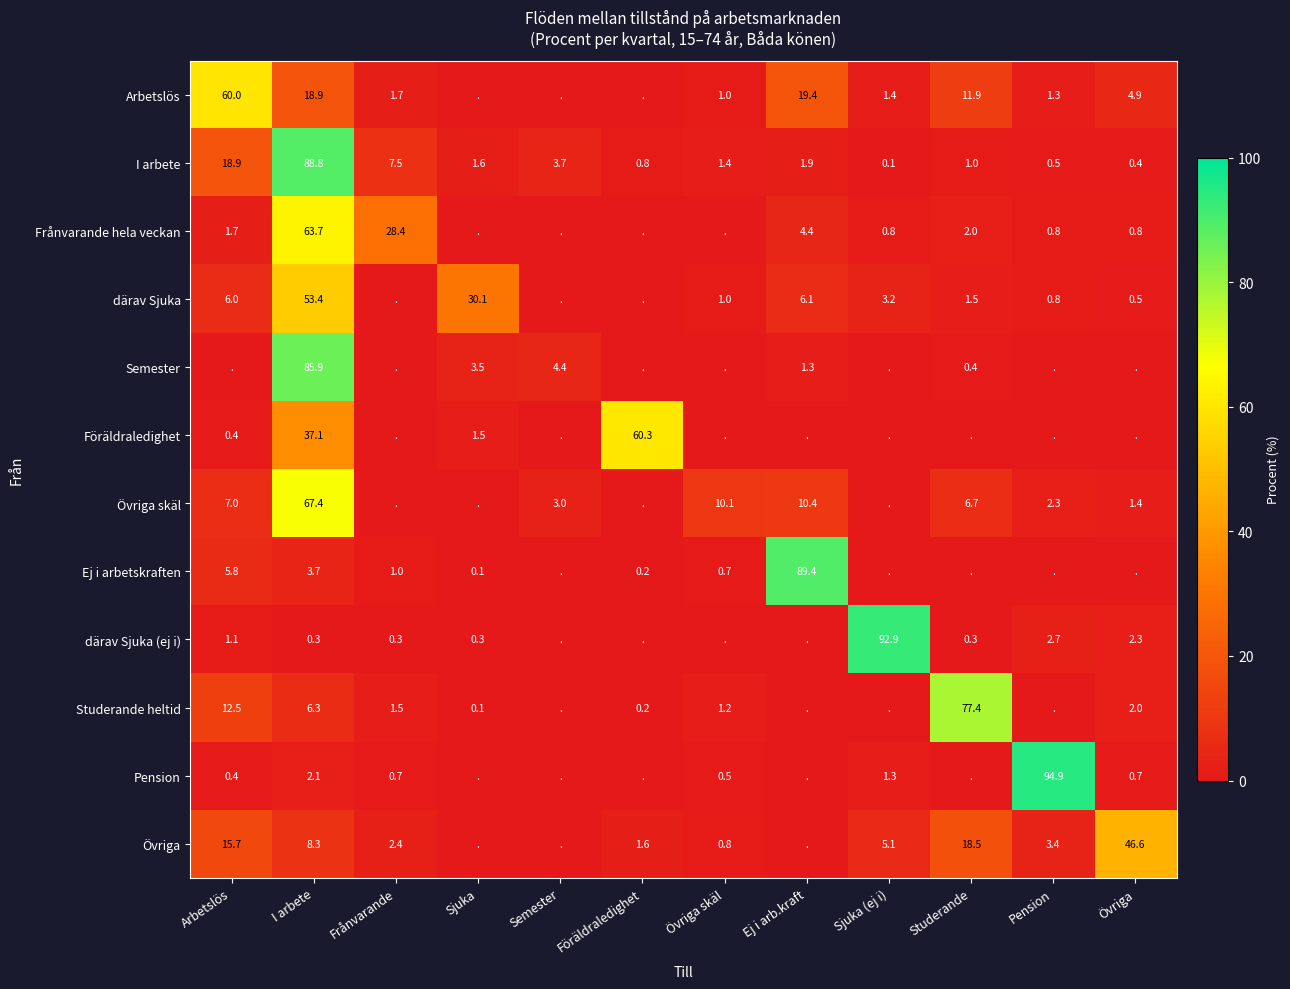

Is the value of I arbete at Övriga greater than the value of Pension at Övriga skäl?

No